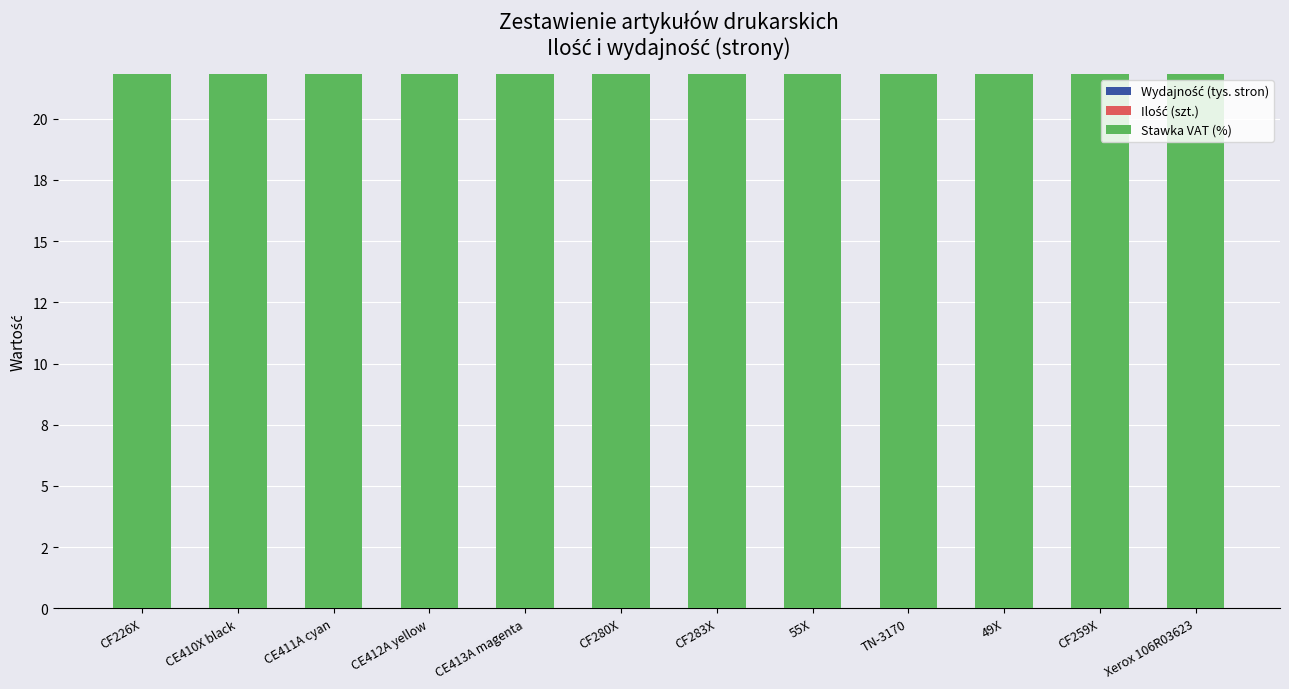

Which category has the lowest value in the Stawka VAT (%) series?

CF226X